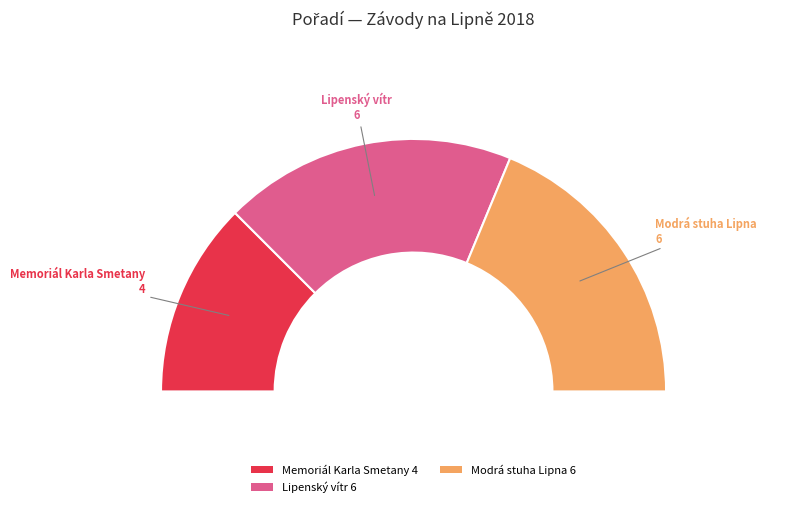

Is it true that Modrá stuha Lipna (181318) is 32% of the pie?

False